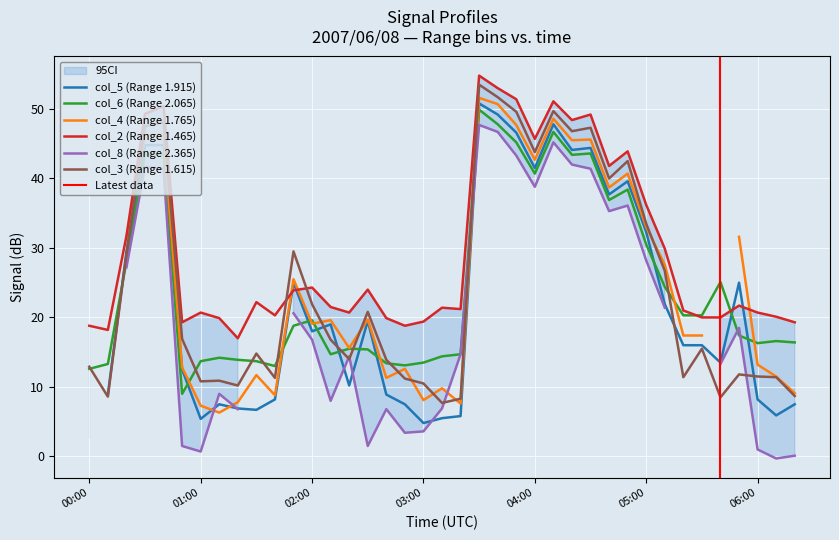

What is the label of the 33rd point from the left?

05:20